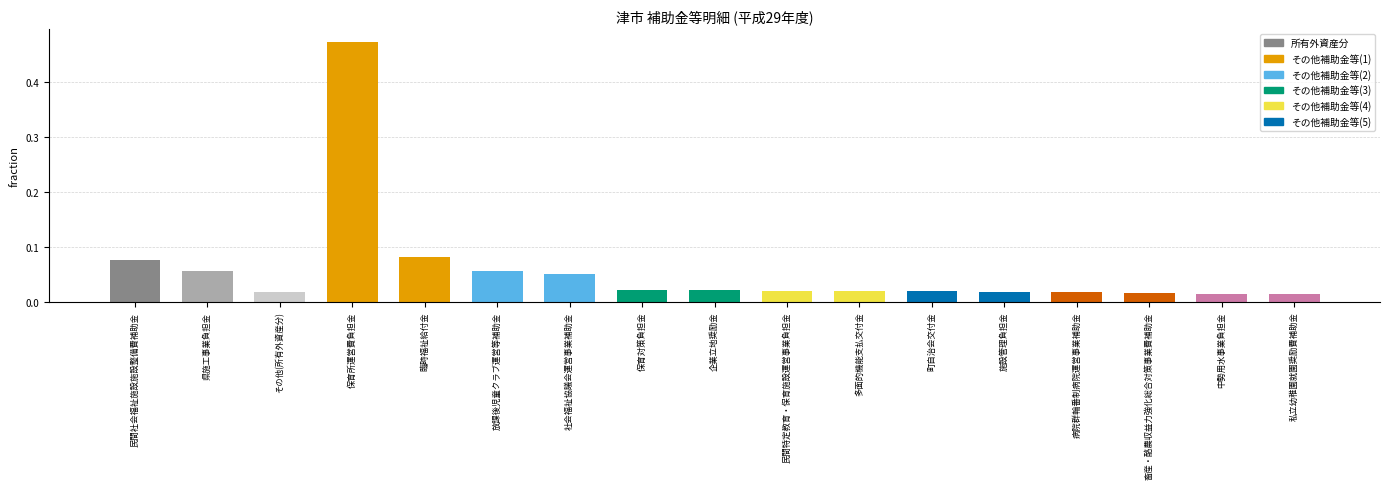

What is the label of the 16th bar from the right?

県施工事業負担金